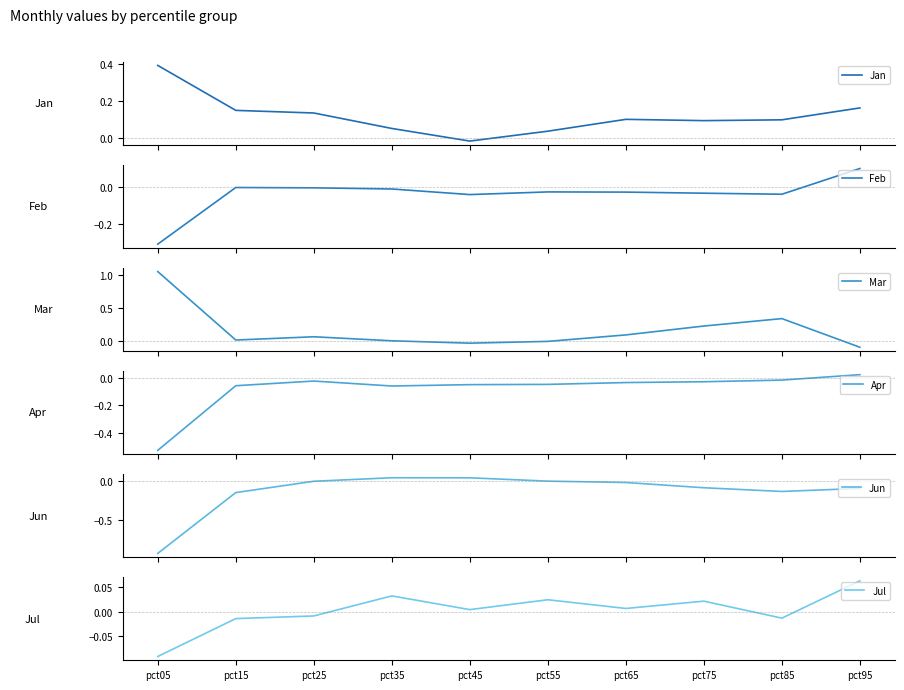

How many lines are shown in the chart?

6